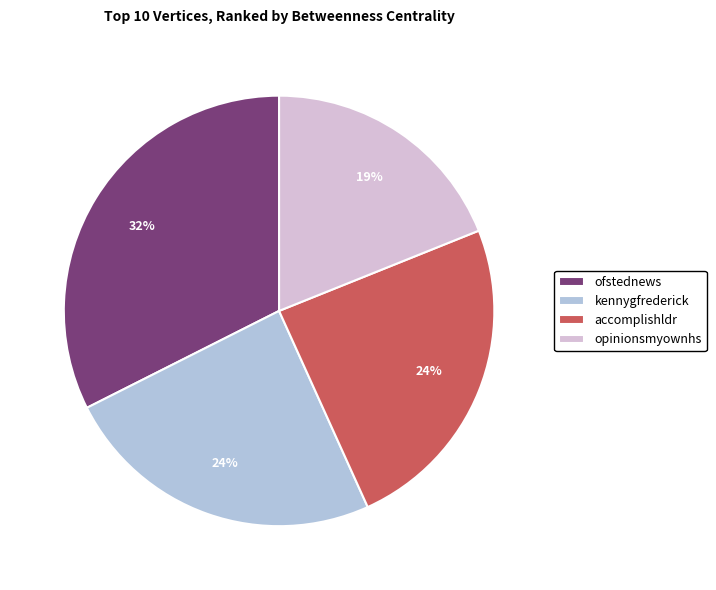

To the nearest percent, what is the average slice percentage?

25%